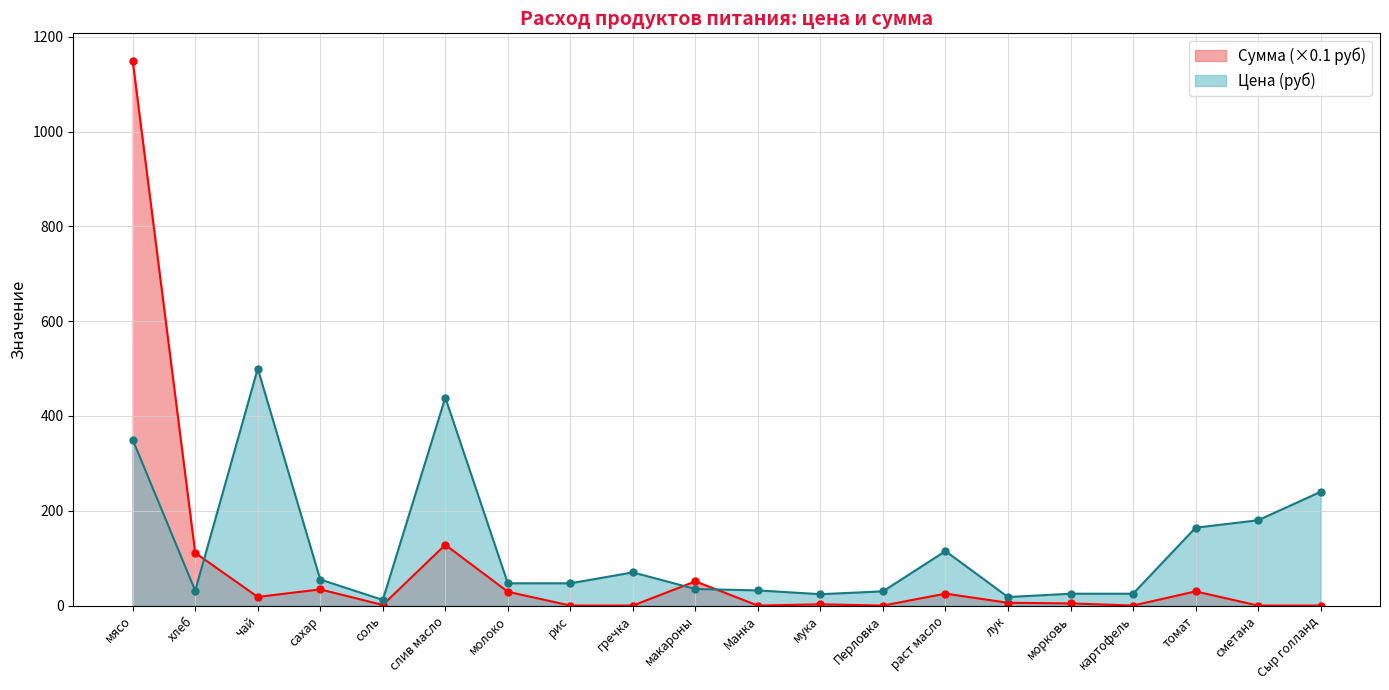

At which label does Сумма first exceed 5?

мясо